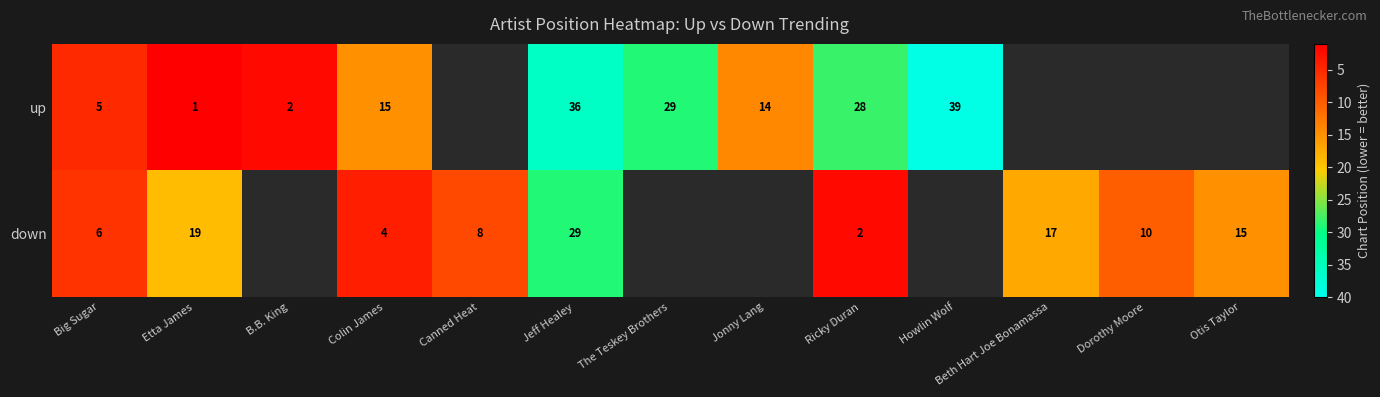

The value of down at Colin James is 6. True or false?

False